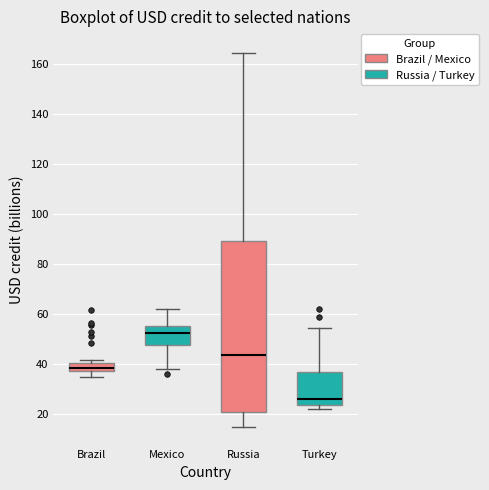

Which box is the tallest, from its lower edge to its upper edge?

Russia